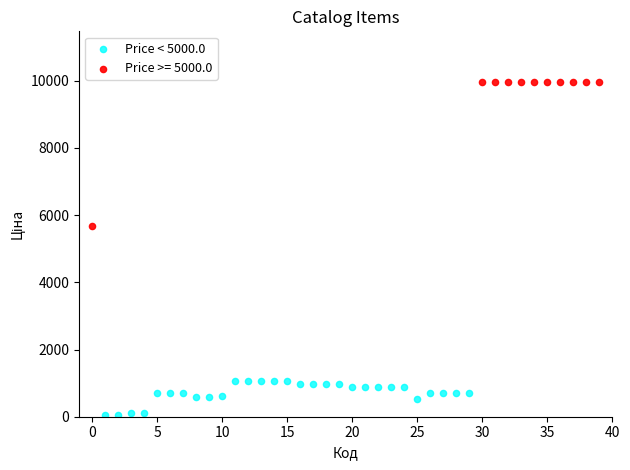

Which series contains the lowest Y value?

Price < 5000.0